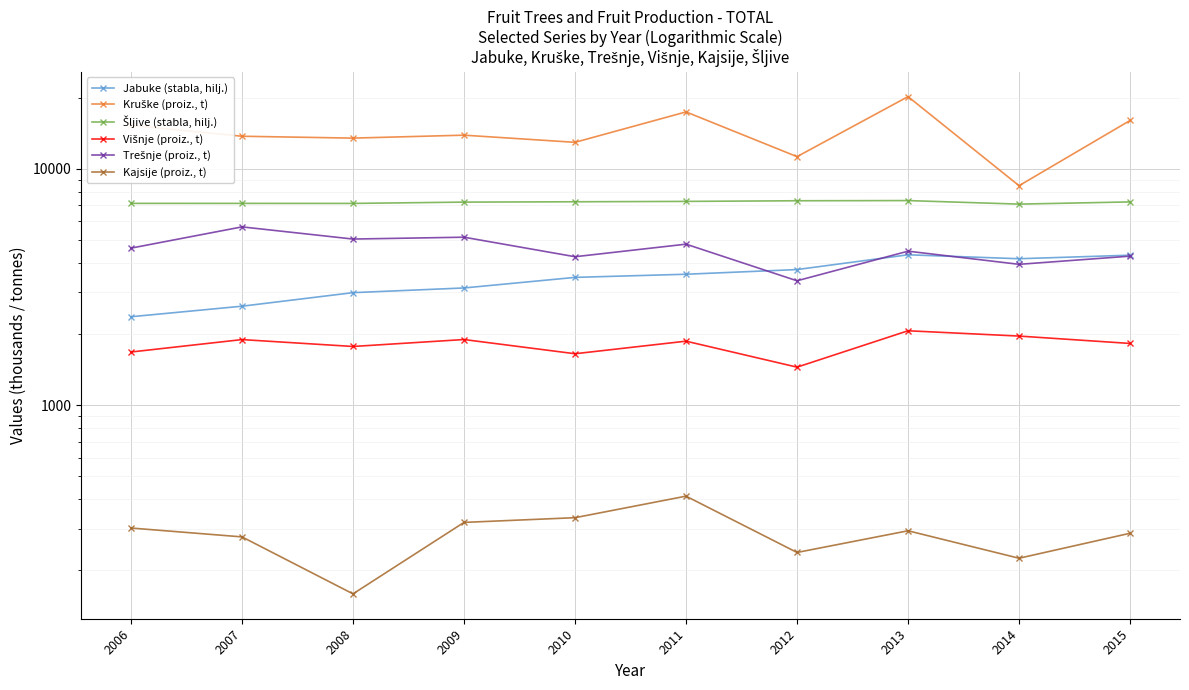

How many values in the Trešnje (proiz., t) series are below 4617?

5